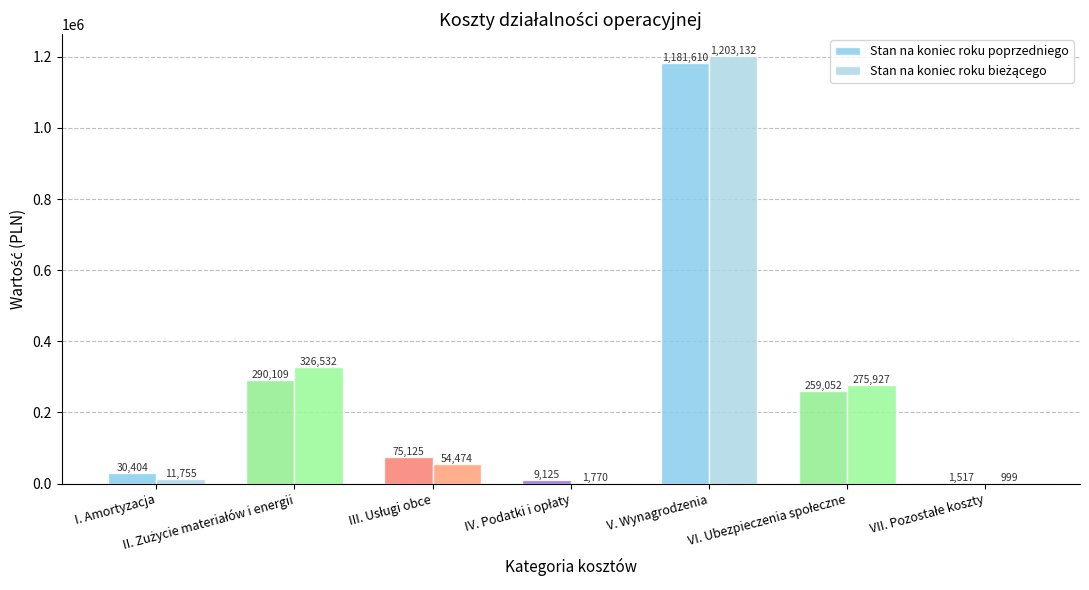

What is the sum of all Stan na koniec roku poprzedniego values?

1846940.6